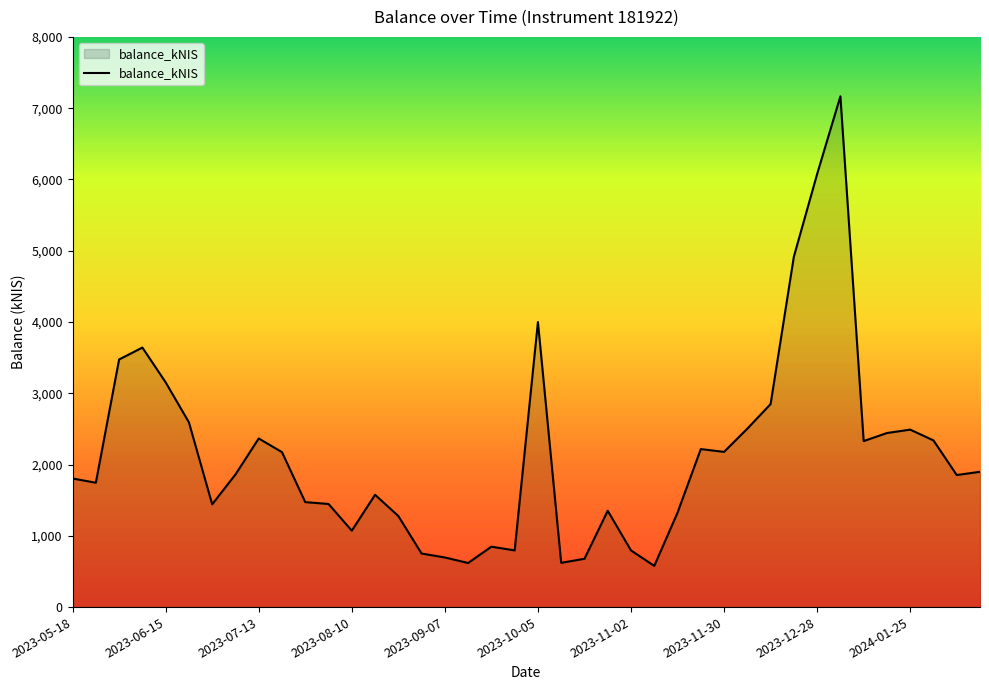

What is the difference between the maximum and minimum values?

6588.6